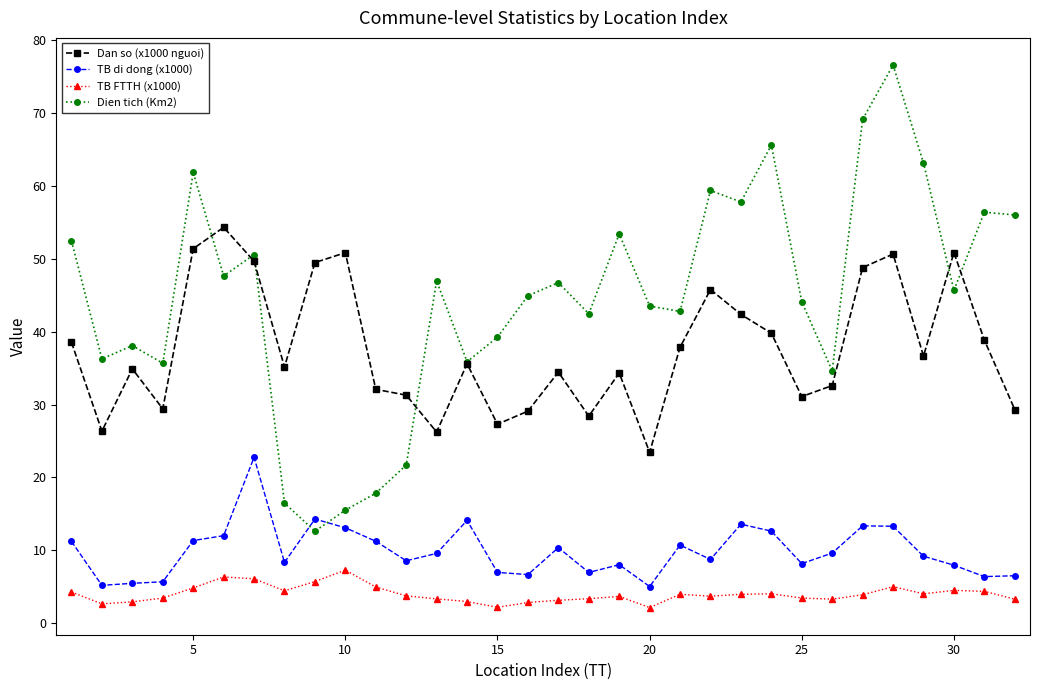

Does the chart display data point markers on the line(s)?

Yes